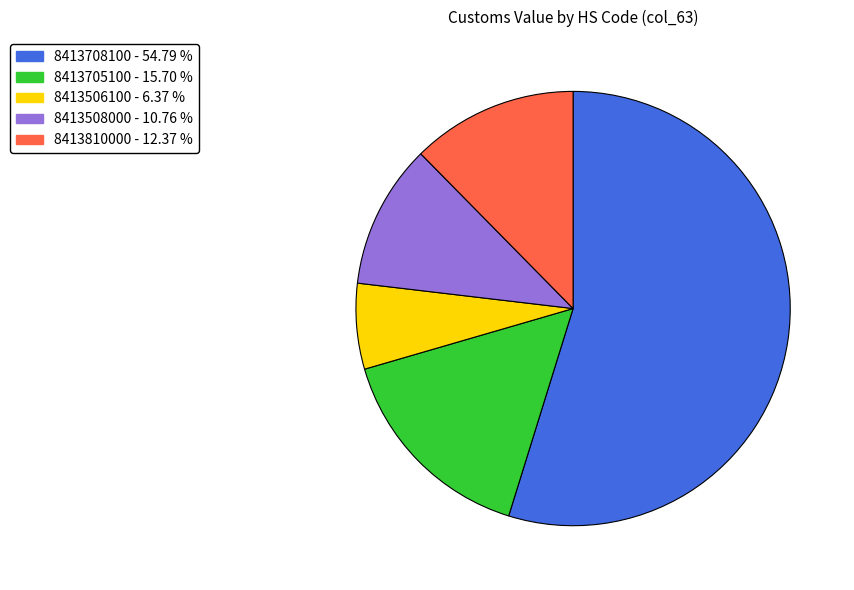

Is the sum of 8413708100 and 8413508000 greater than half?

Yes